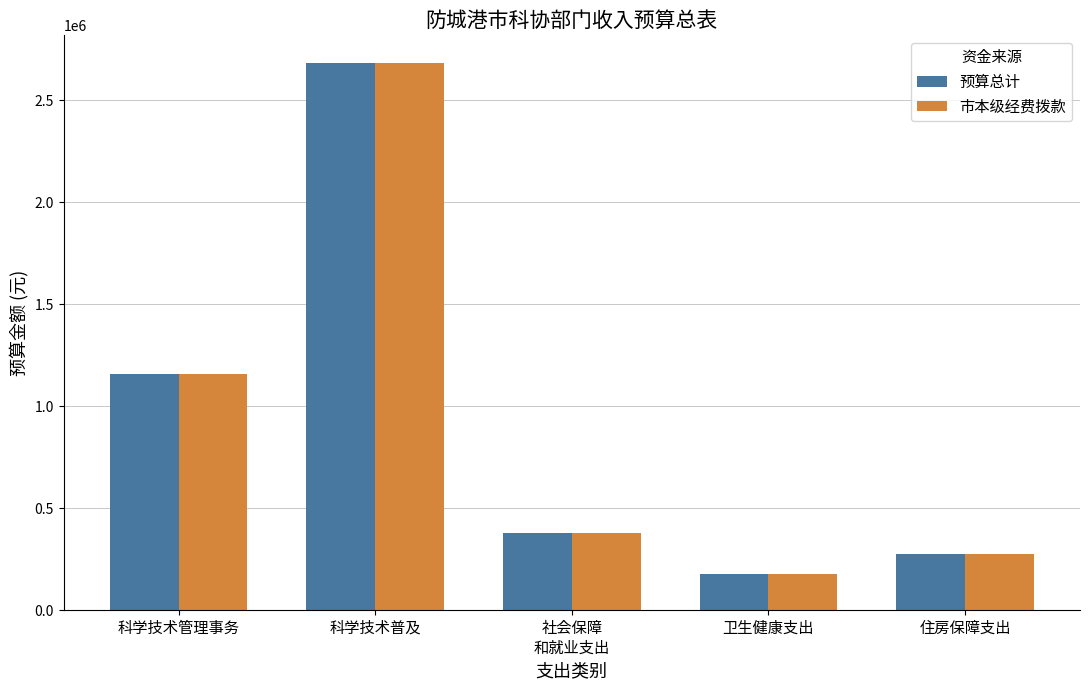

What value does the 市本级经费拨款 series have at 科学技术管理事务?

1157467.5